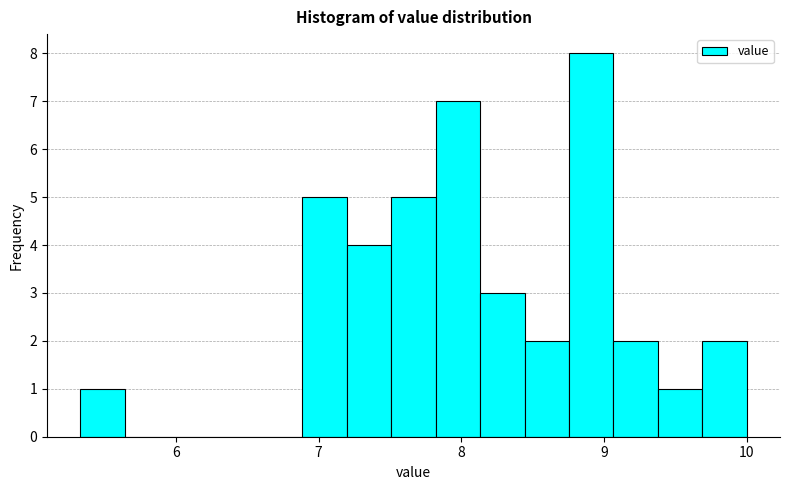

Read against the x-axis, roughly where is the centre of the tallest bar?

8.9